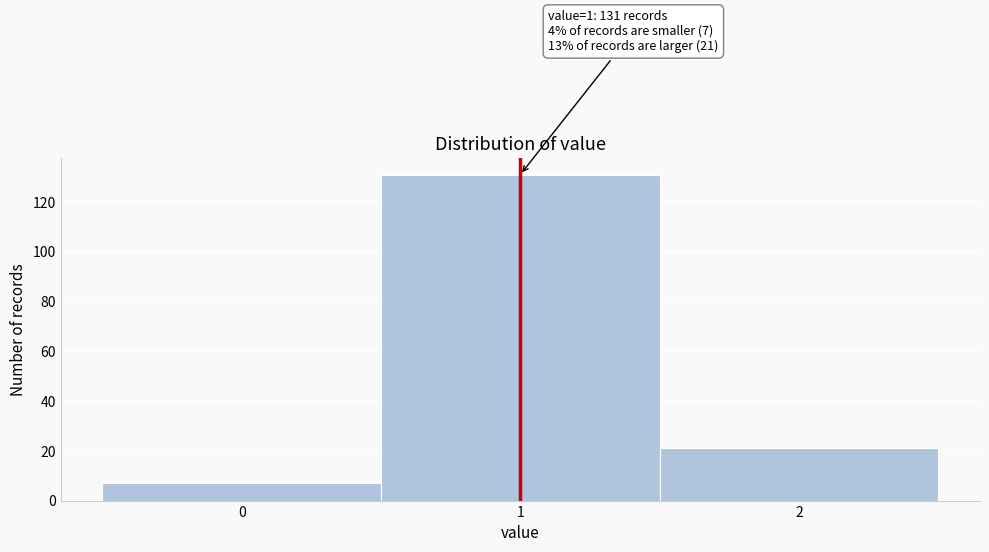

Reading left to right, what are all the values shown in this chart?

0=7	1=131	2=21